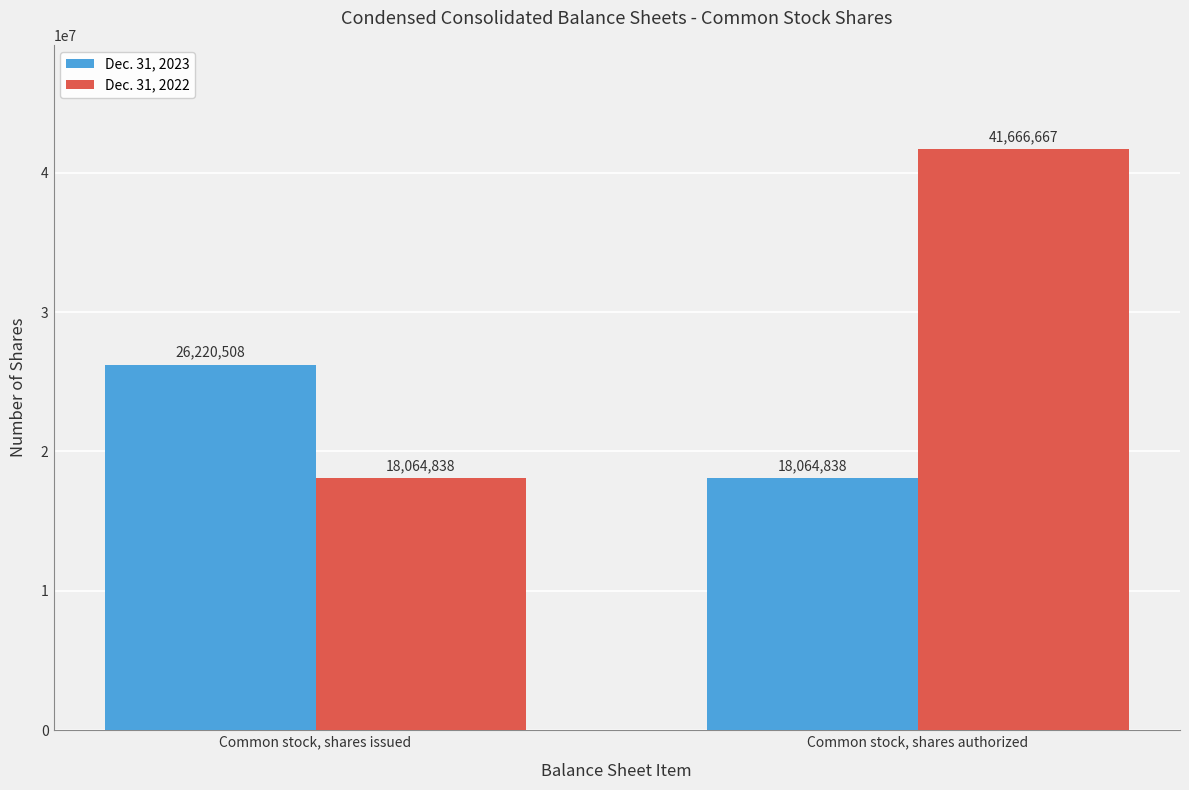

What is the difference between the Dec. 31, 2023 values at Common stock, shares issued and Common stock, shares authorized?

8155670